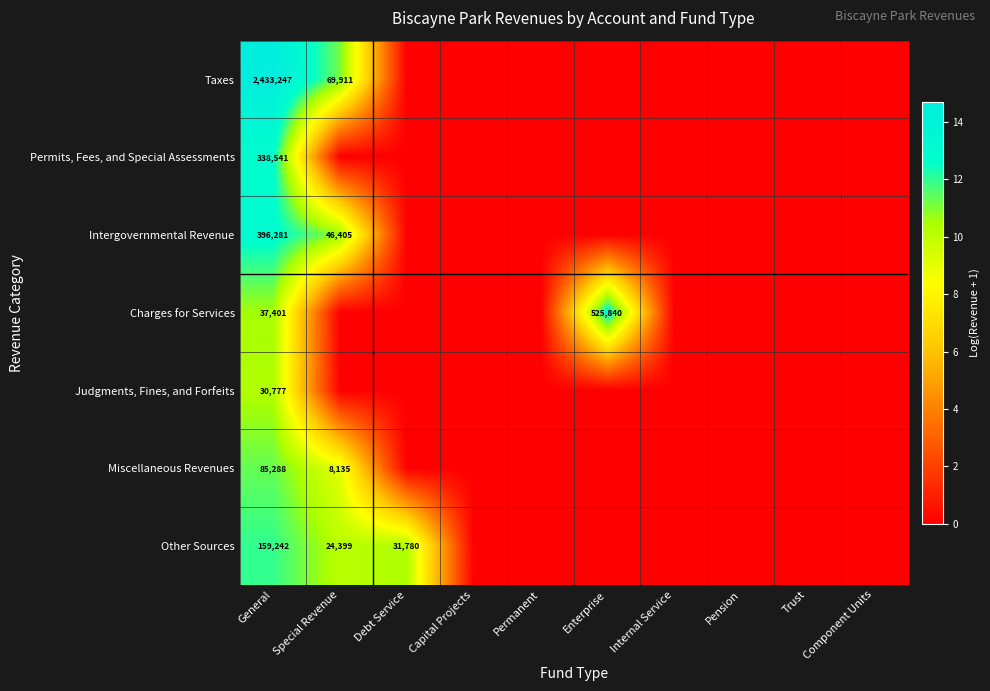

At how many categories does at least one series exceed 10?

4